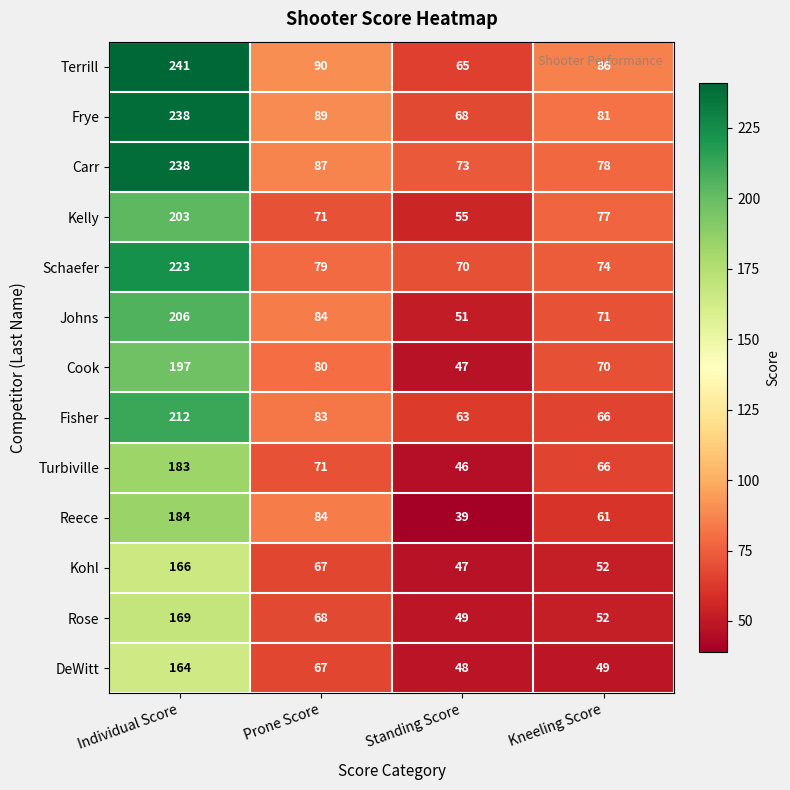

Which label corresponds to the largest value in the chart?

Individual Score